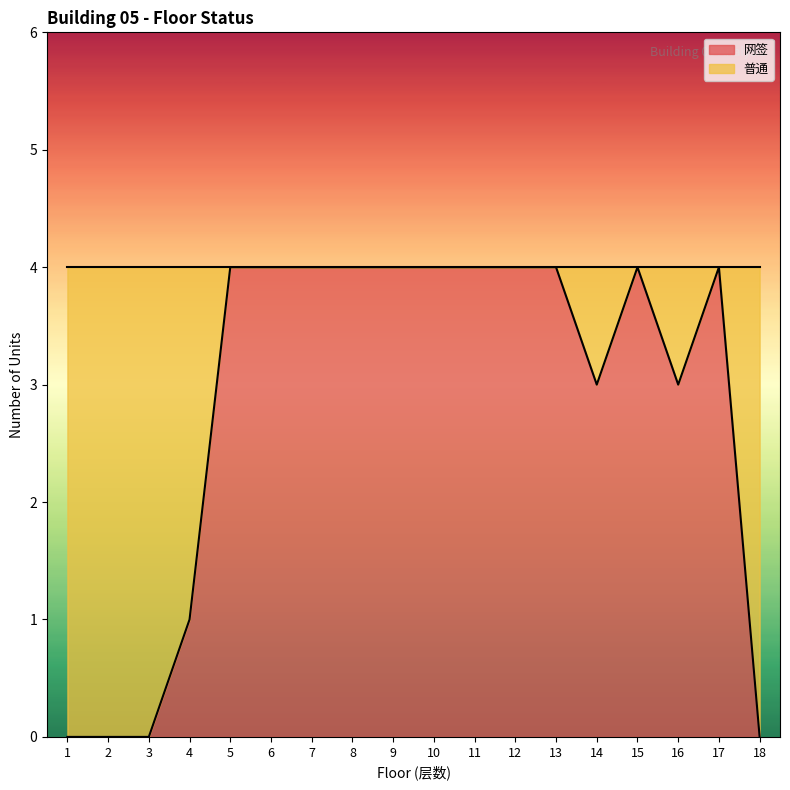

How many lines are shown in the chart?

1